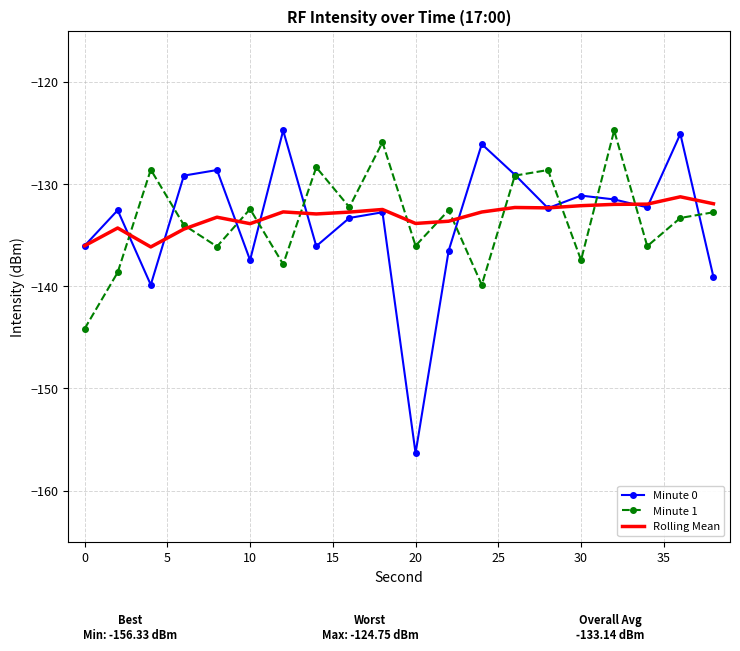

What is the maximum value for Minute 0?

-124.7